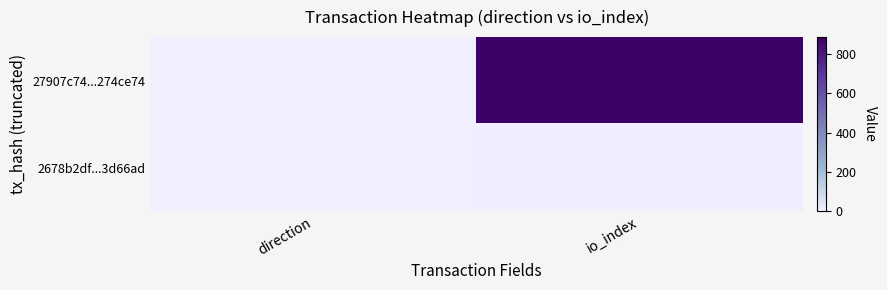

What is the total value across all series at io_index?

891